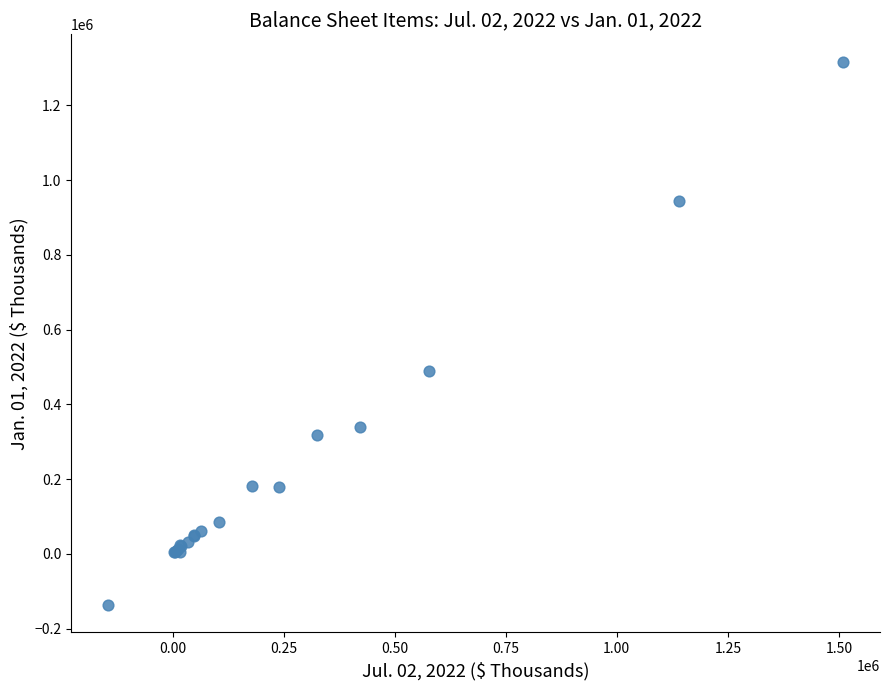

What Y value in the scatter plot is closest to 590177?

488458